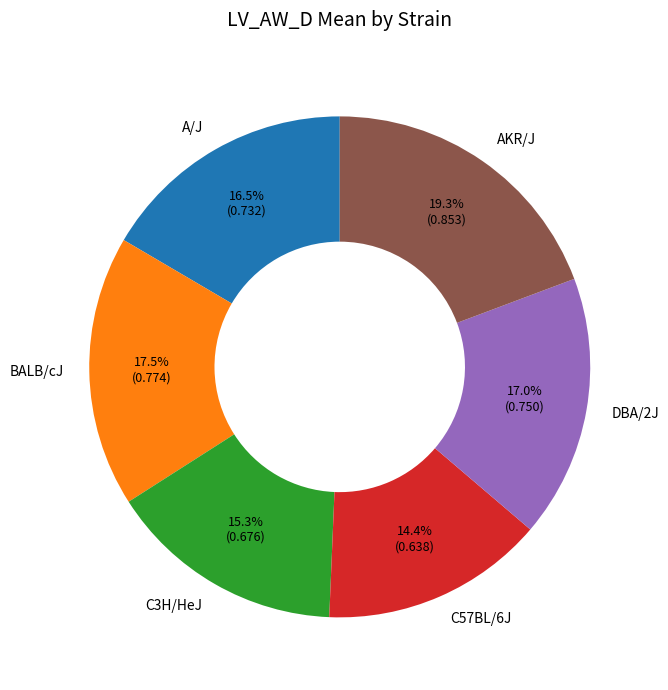

The DBA/2J slice represents 17% of the pie. True or false?

True